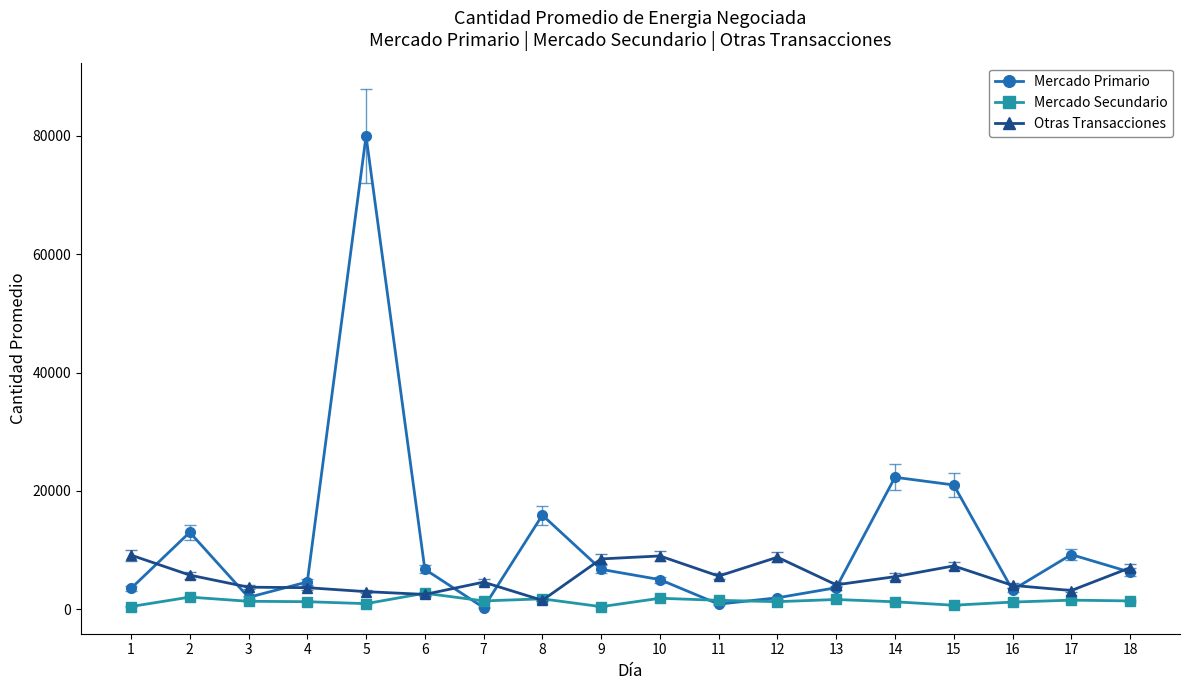

The Mercado Primario series shows 80000 at 5. True or false?

True